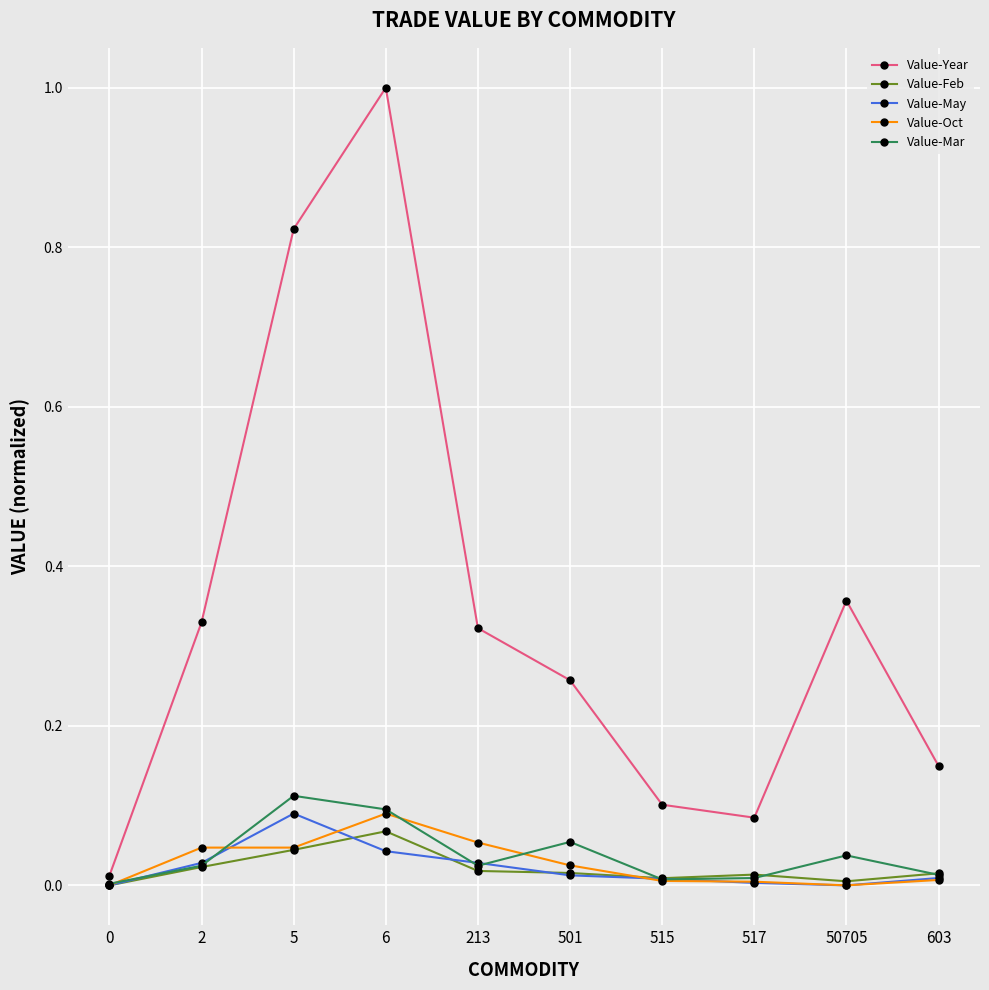

What is the label of the 2nd point from the right?

50705